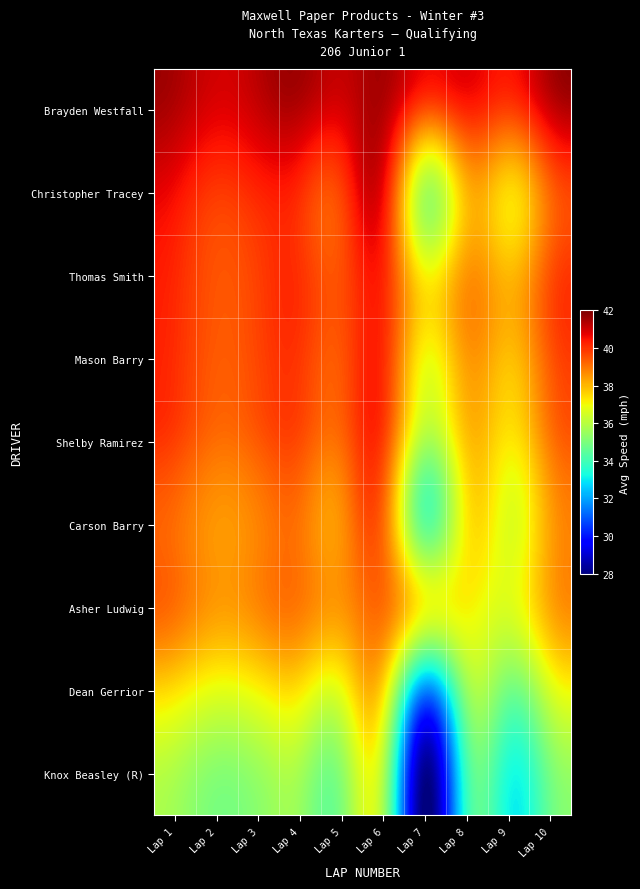

Reading left to right, transcribe all the data shown in this chart.

Brayden Westfall: Lap 1=41.3	Lap 2=40.8	Lap 3=41.1	Lap 4=41.3	Lap 5=40.9	Lap 6=41.3	Lap 7=39.6	Lap 8=40.2	Lap 9=39.8	Lap 10=41.0
Christopher Tracey: Lap 1=40.6	Lap 2=39.9	Lap 3=40.2	Lap 4=40.1	Lap 5=39.8	Lap 6=40.6	Lap 7=35.8	Lap 8=38.0	Lap 9=37.5	Lap 10=39.2
Thomas Smith: Lap 1=40.2	Lap 2=39.5	Lap 3=39.8	Lap 4=40.0	Lap 5=39.6	Lap 6=40.2	Lap 7=37.2	Lap 8=38.5	Lap 9=38.0	Lap 10=39.5
Mason Barry: Lap 1=40.1	Lap 2=39.4	Lap 3=39.7	Lap 4=39.9	Lap 5=39.5	Lap 6=40.1	Lap 7=37.0	Lap 8=38.4	Lap 9=37.9	Lap 10=39.4
Shelby Ramirez: Lap 1=39.8	Lap 2=39.1	Lap 3=39.4	Lap 4=39.6	Lap 5=39.2	Lap 6=39.8	Lap 7=35.8	Lap 8=37.8	Lap 9=37.3	Lap 10=38.9
Carson Barry: Lap 1=39.1	Lap 2=38.5	Lap 3=38.8	Lap 4=39.0	Lap 5=38.6	Lap 6=39.1	Lap 7=34.6	Lap 8=37.2	Lap 9=36.7	Lap 10=38.3
Asher Ludwig: Lap 1=39.1	Lap 2=38.4	Lap 3=38.7	Lap 4=38.9	Lap 5=38.5	Lap 6=39.1	Lap 7=36.9	Lap 8=37.1	Lap 9=36.6	Lap 10=38.2
Dean Gerrior: Lap 1=37.4	Lap 2=36.8	Lap 3=37.1	Lap 4=37.3	Lap 5=36.9	Lap 6=37.4	Lap 7=31.7	Lap 8=35.4	Lap 9=34.9	Lap 10=36.5
Knox Beasley (R): Lap 1=35.8	Lap 2=35.2	Lap 3=35.5	Lap 4=35.7	Lap 5=35.3	Lap 6=35.8	Lap 7=28.2	Lap 8=33.9	Lap 9=33.4	Lap 10=34.9